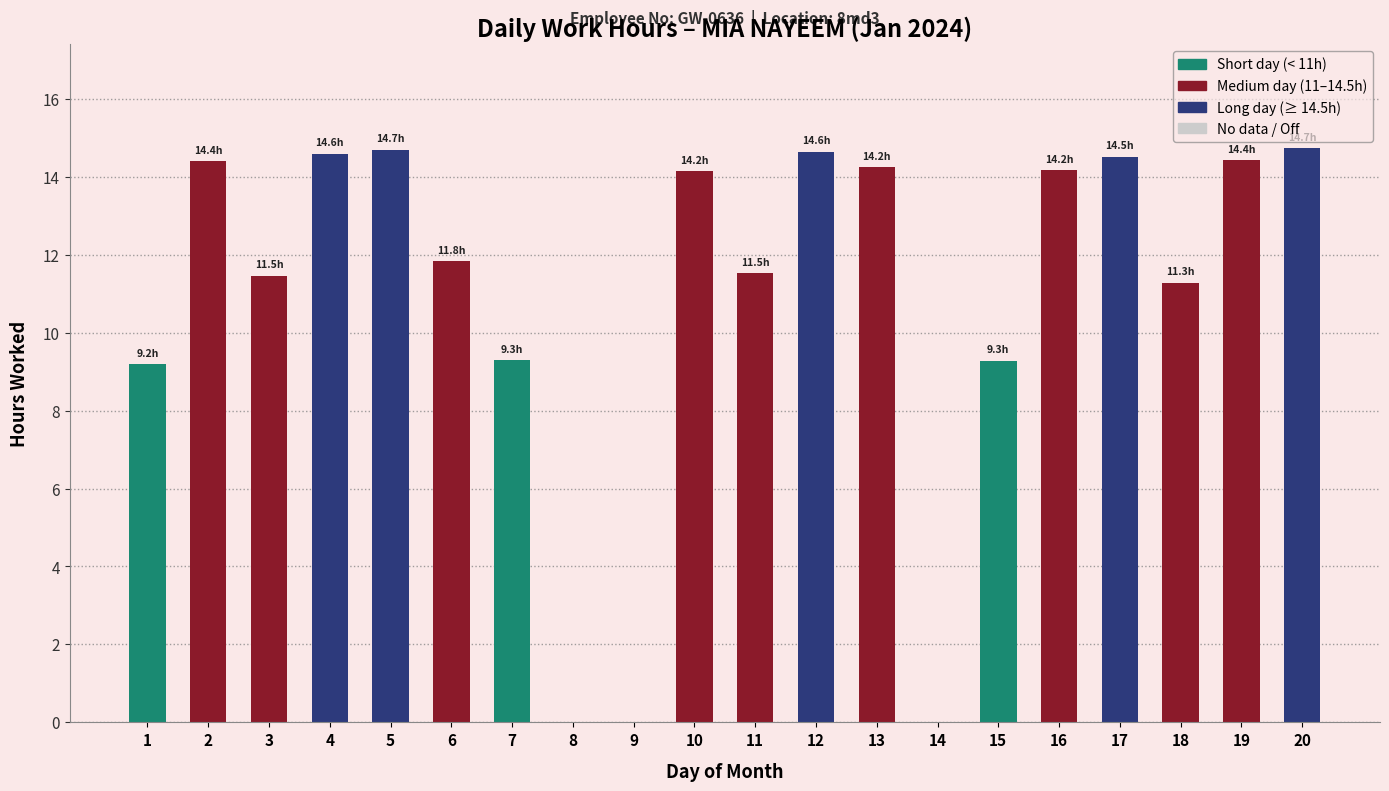

What is the average value?

10.9